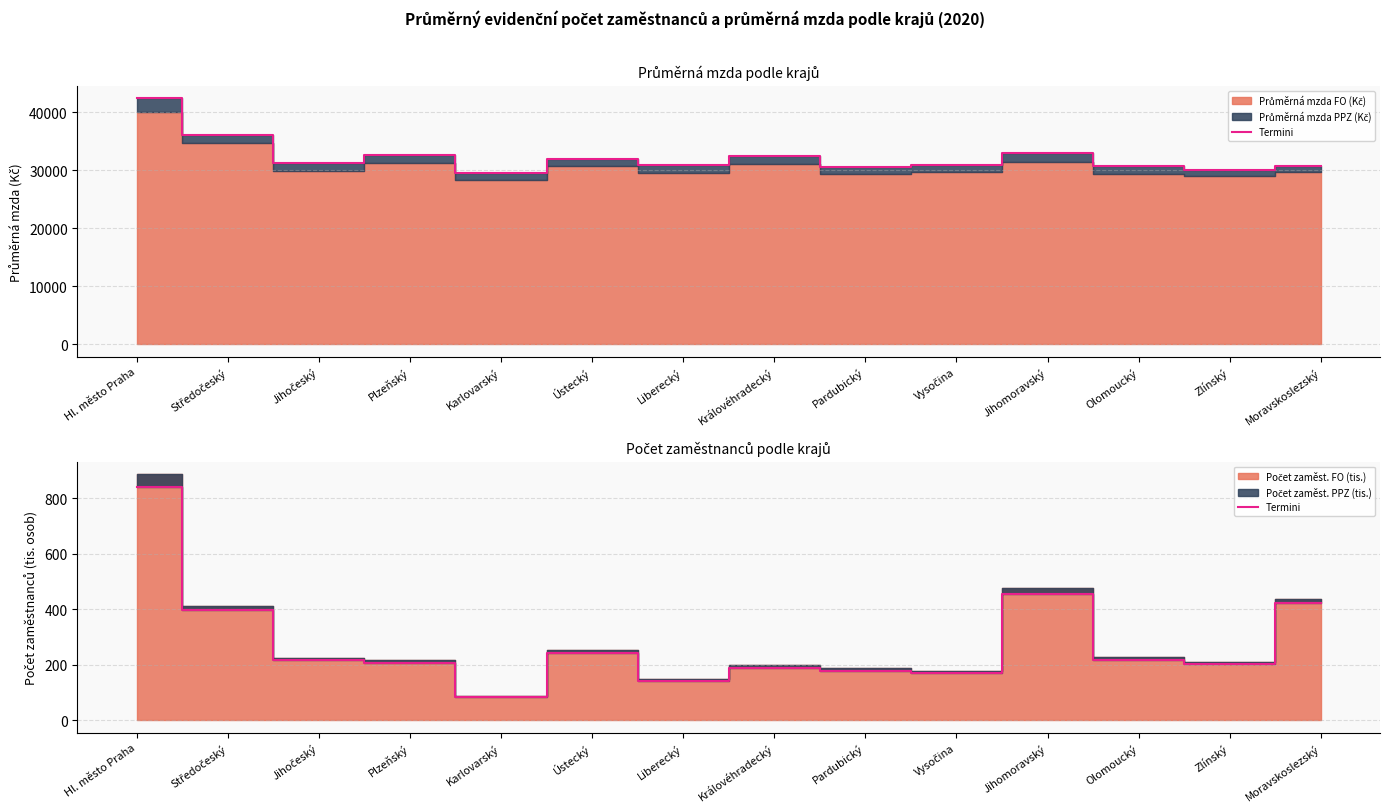

The chart shows a value of 330.0 at Zlínský. True or false?

False